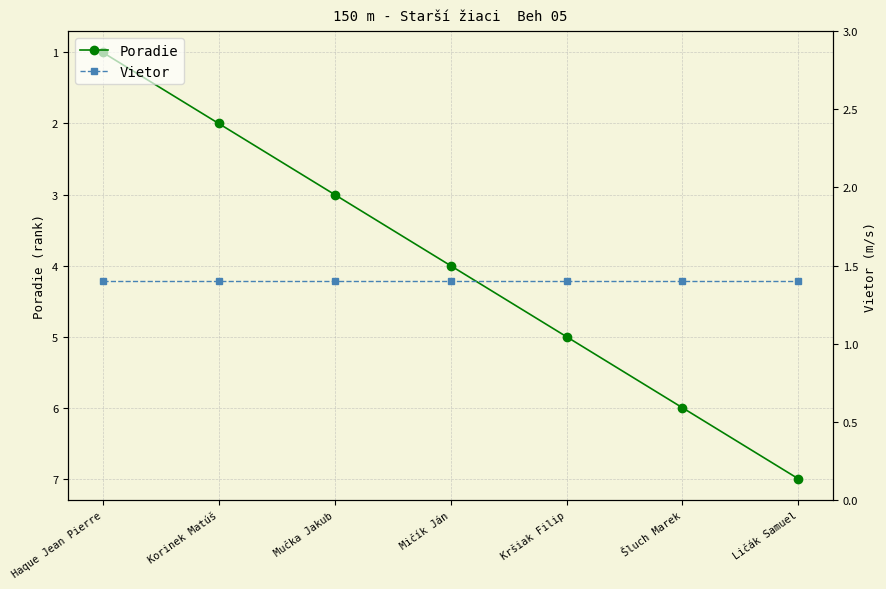

Count the number of categories in the chart.

7